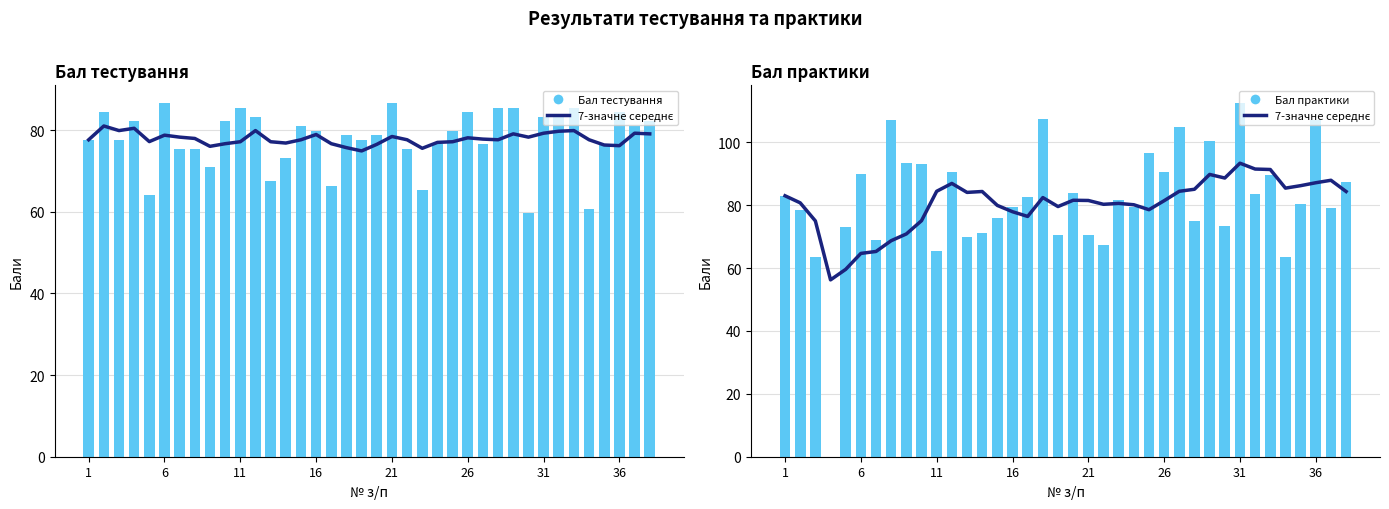

What is the sum of all Бал тестування values?

2959.9